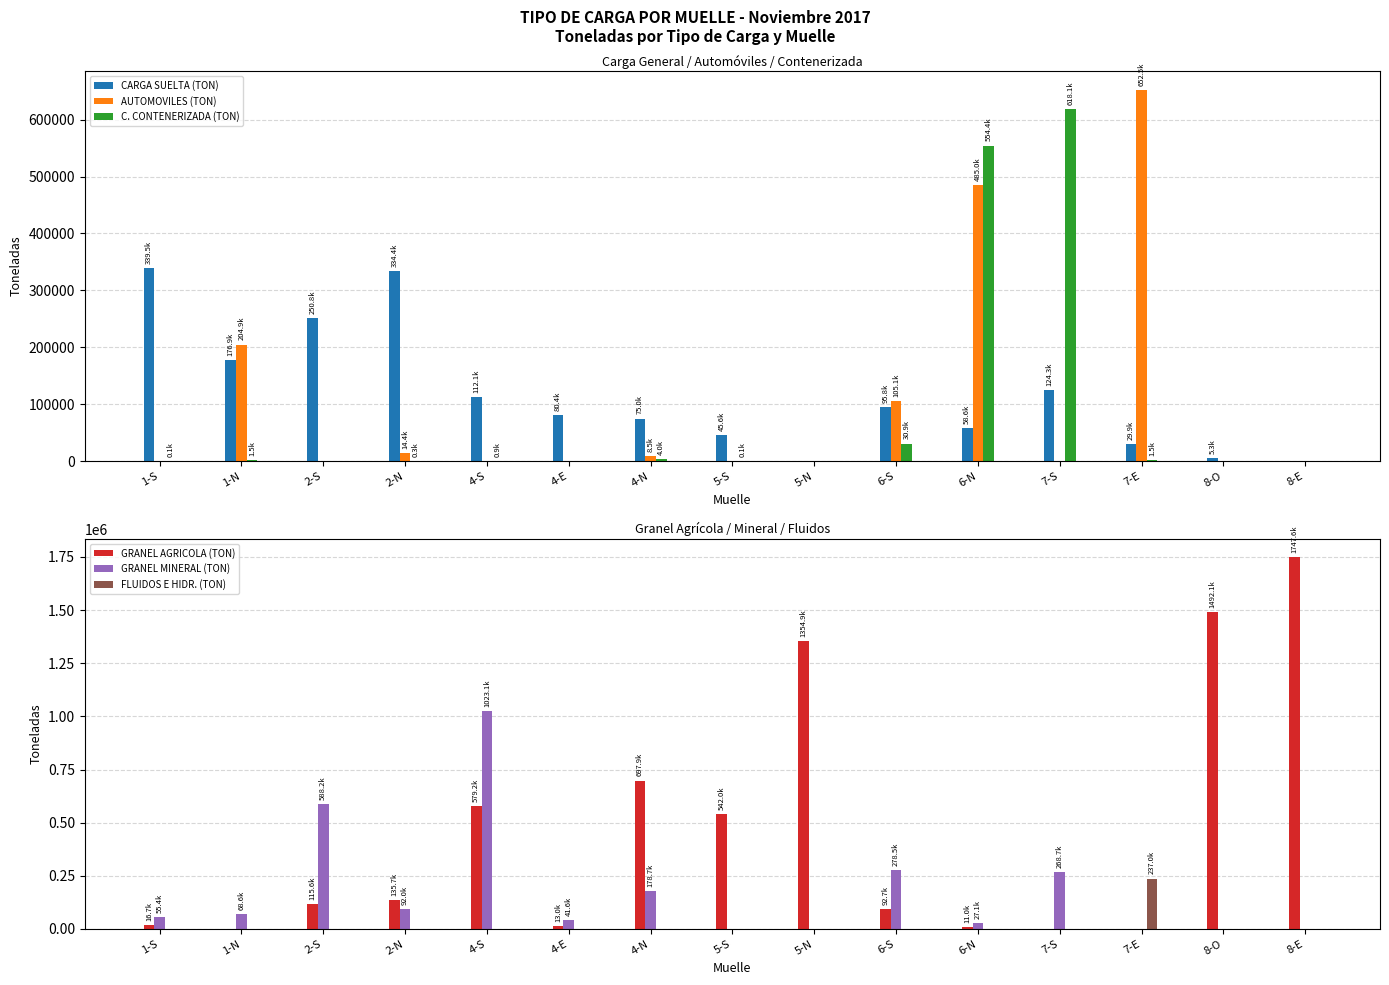

At which category is the sum across all series the highest?

8-E